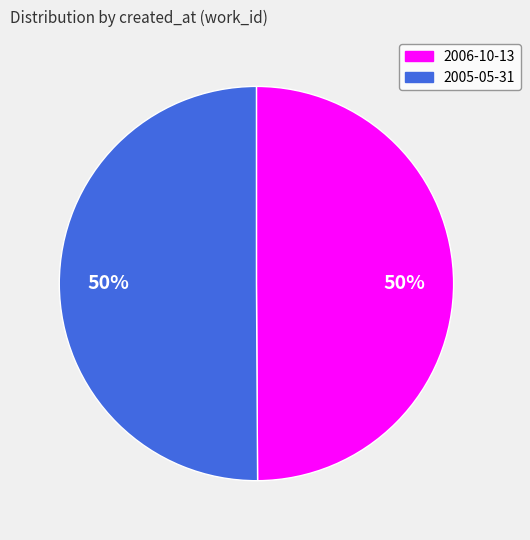

Is the sum of 2006-10-13 and 2005-05-31 greater than half?

Yes